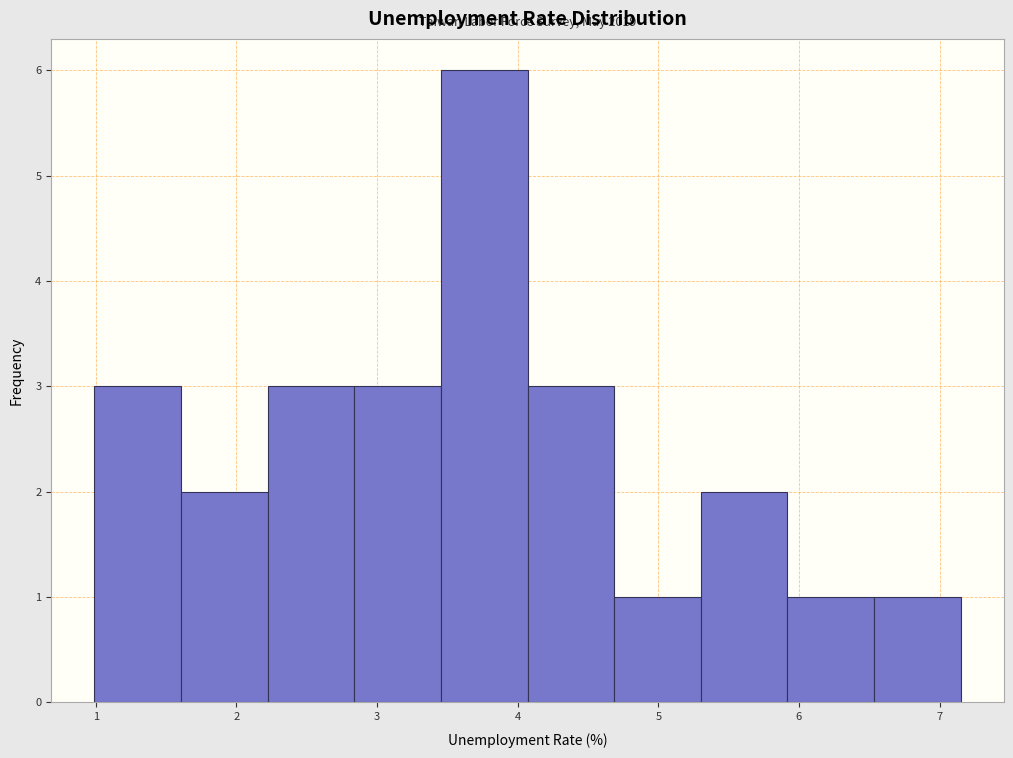

Over which range of the x-axis is the bar tallest?

3.5 to 4.1